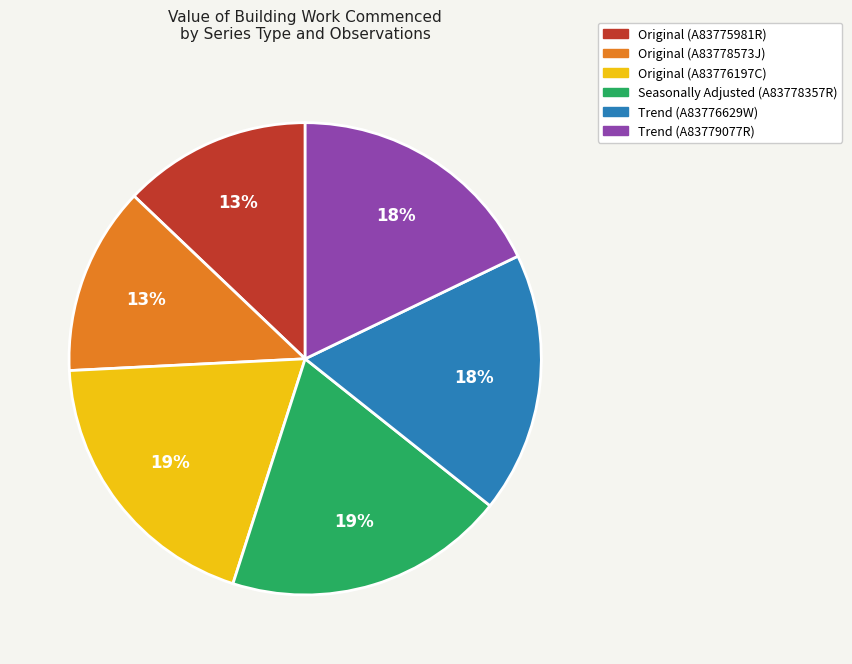

Is there any slice that represents more than half of the pie?

No